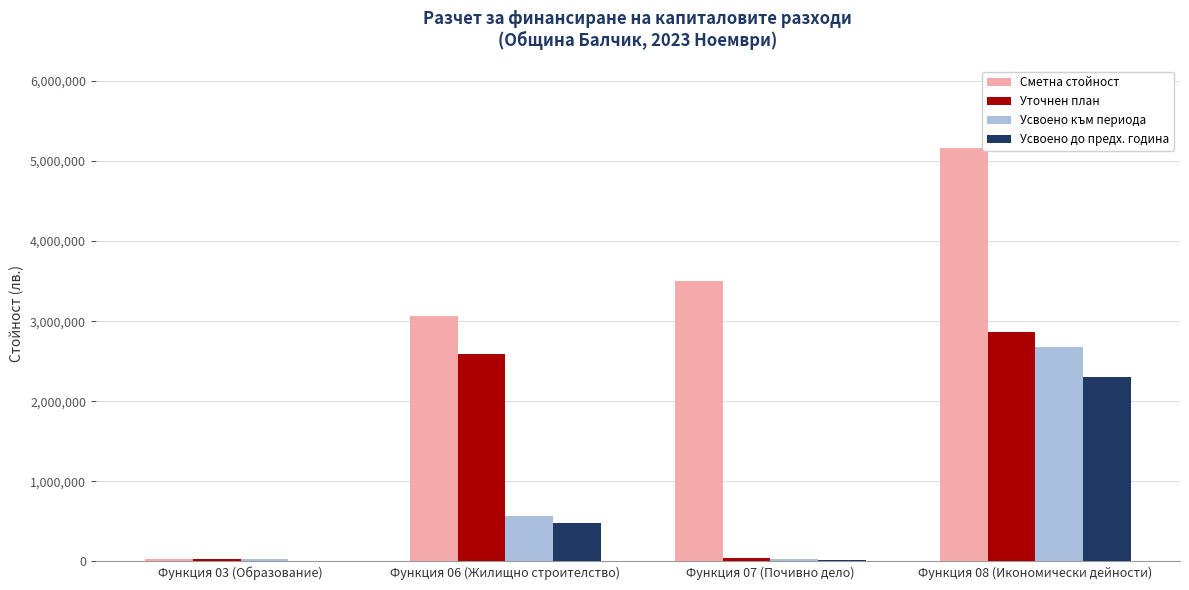

The value of Сметна стойност at Функция 08 (Икономически дейности) is 1142969. True or false?

False